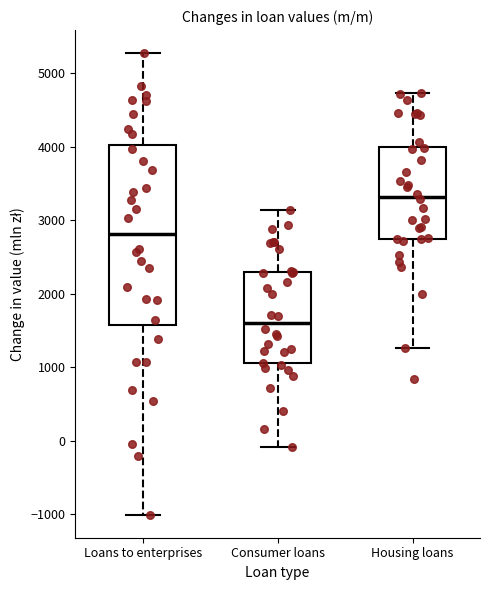

Which box is the tallest, from its lower edge to its upper edge?

Loans to enterprises